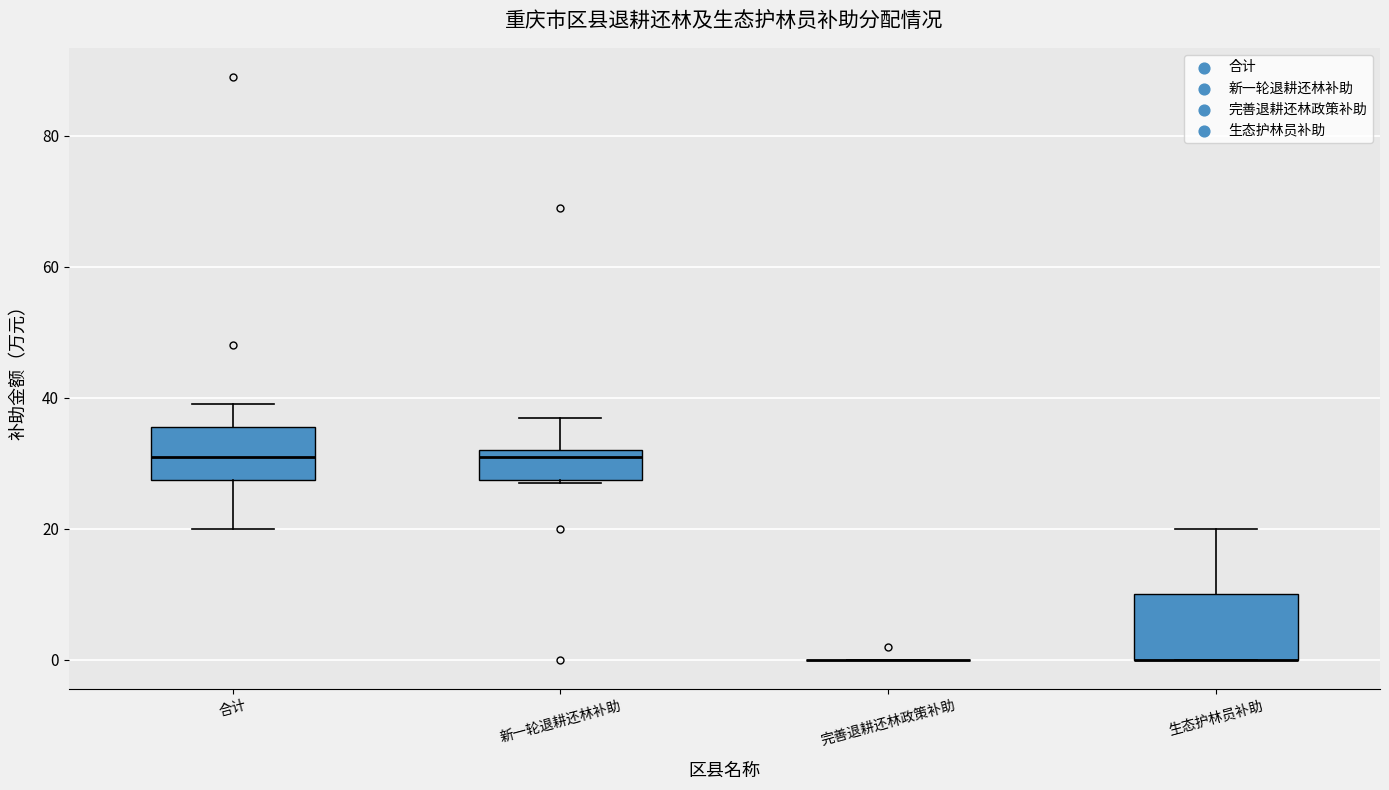

Reading left to right, read every box against the y-axis: the position of its median line, the range the box covers, and the ends of its whiskers. The values are not printed on the chart, so give them approximately, as read against the axis.

合计: median 32, box 28 to 36, whiskers 20 to 40
新一轮退耕还林补助: median 32 (just below the box's upper edge), box 28 to 32, whiskers 28 to 38
完善退耕还林政策补助: box collapsed to a line at 0, whiskers 0 to 0
生态护林员补助: median 0 (drawn on the box's lower edge), box 0 to 10, whiskers 0 to 20